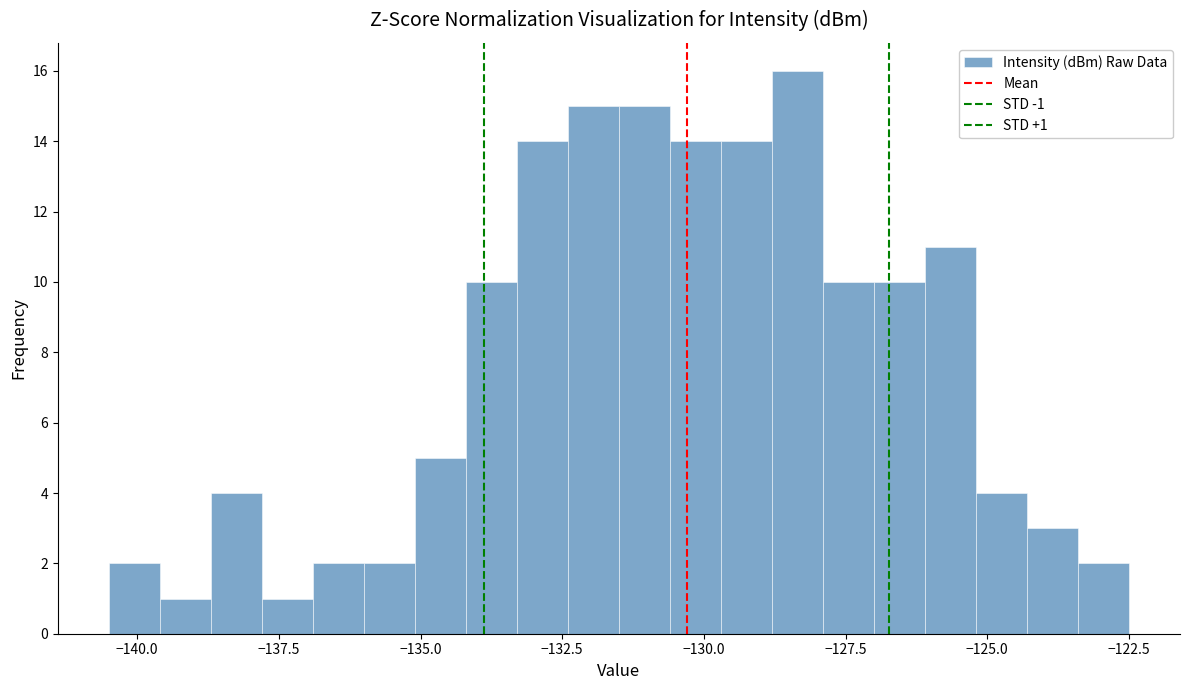

Around what value on the x-axis is the tallest bar? Give the approximate position of its centre, as read against the axis.

-128.5